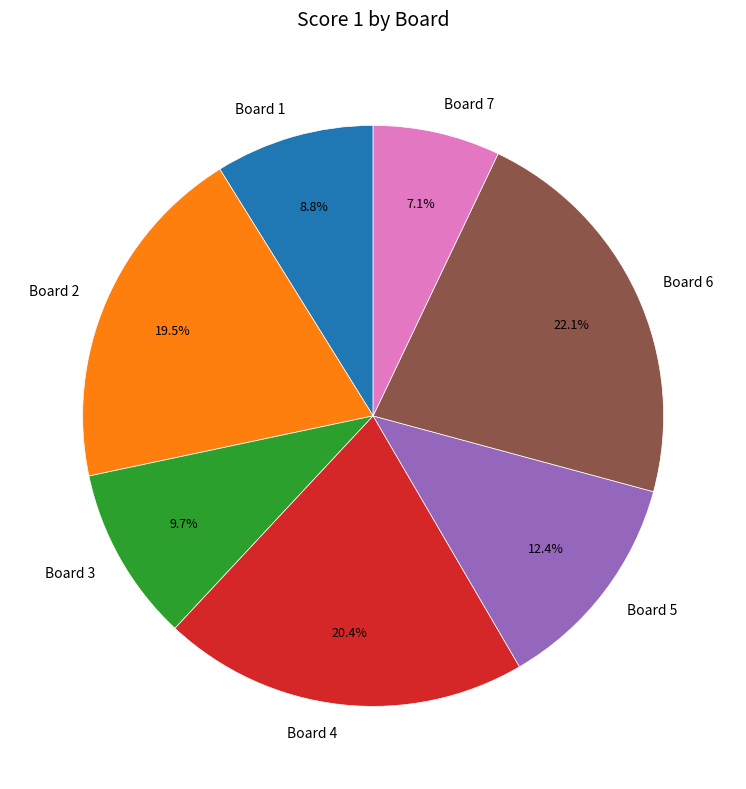

To the nearest percent, what percentage of the pie is Board 5?

12%